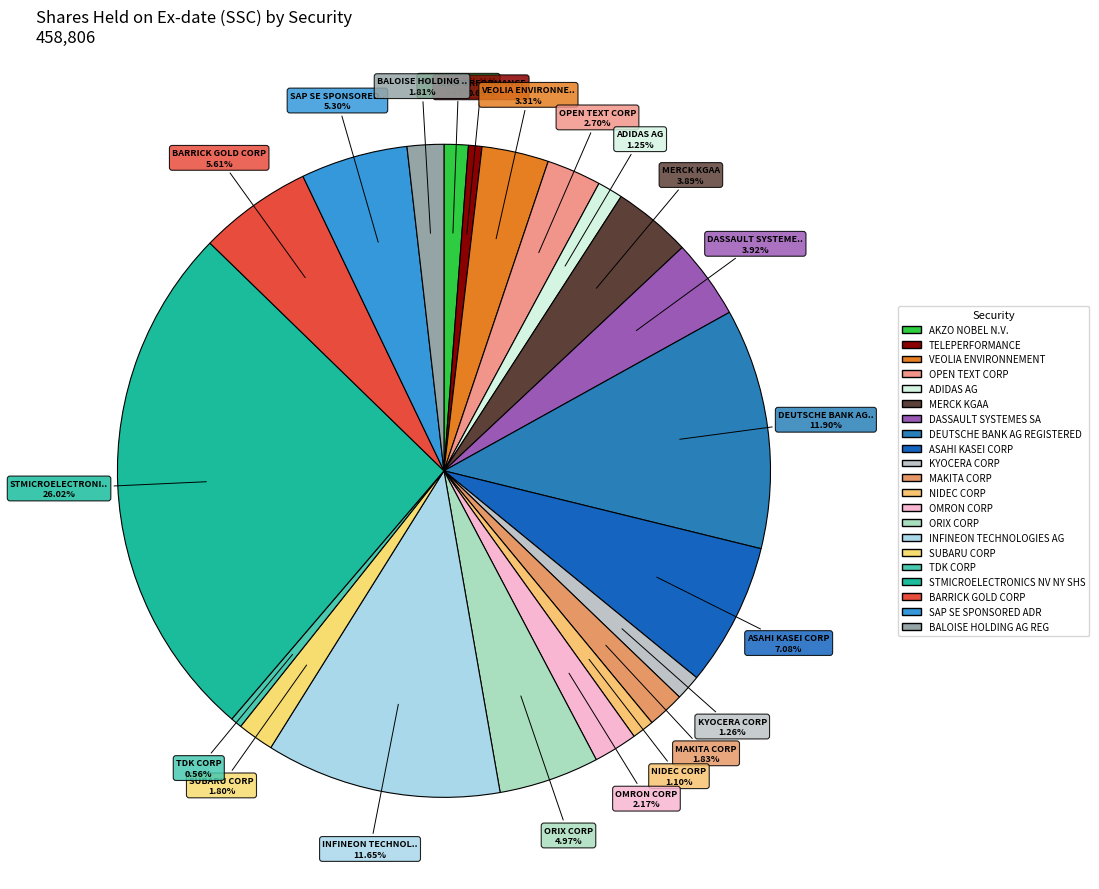

How many slices are in this pie chart?

21